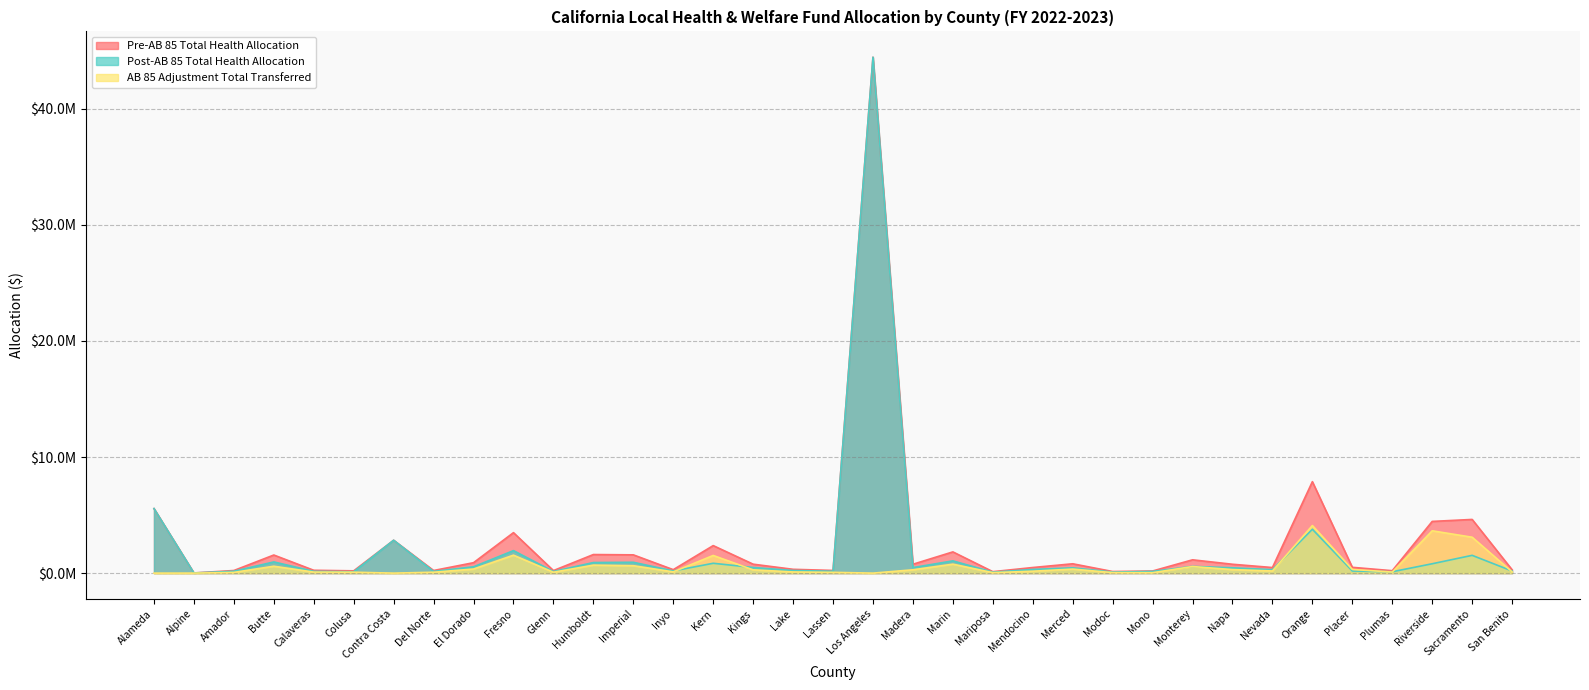

The value of Pre-AB 85 Total Health Allocation at Orange is 7876570.4. True or false?

True